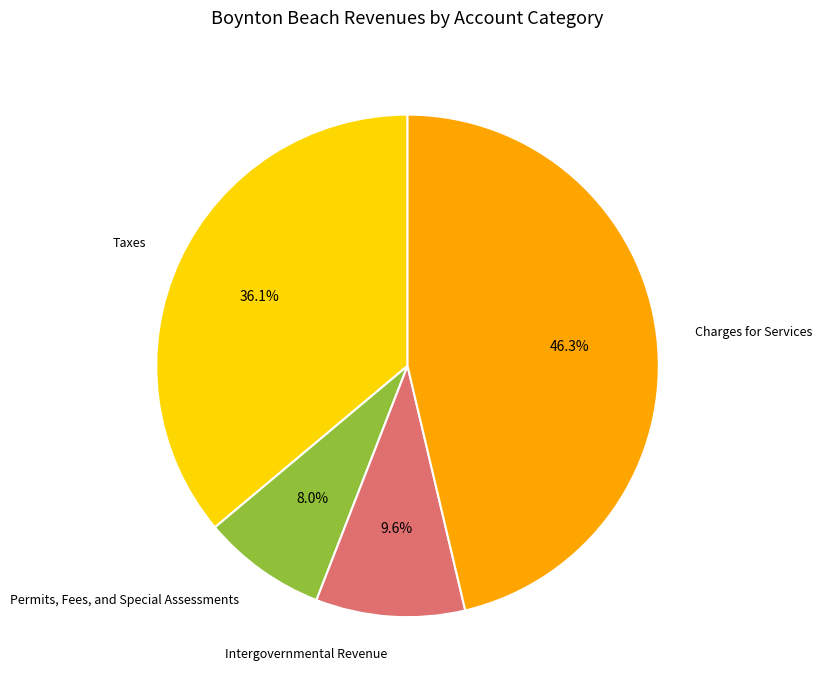

Is it true that Permits, Fees, and Special Assessments is 17% of the pie?

False